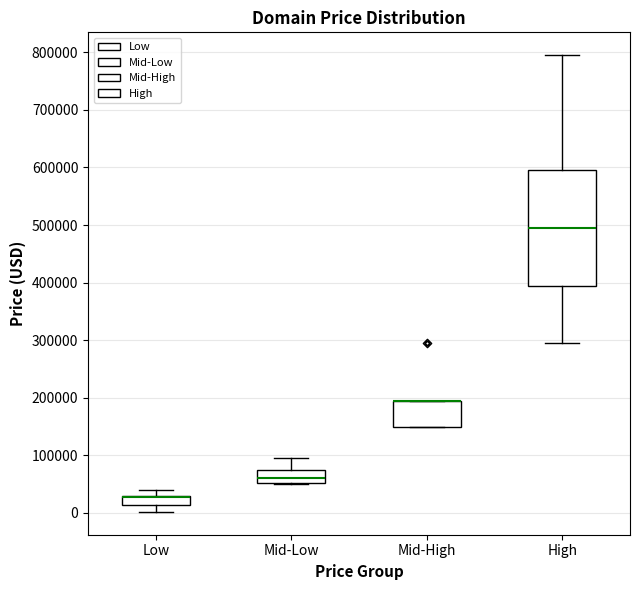

Reading left to right, transcribe this box plot: for each box, give where its median line is, the range the box spans, and where its two whiskers end, as read against the y-axis. The values are not printed on the chart, so give them approximately, as read against the axis.

Low: median 30000 (drawn on the box's upper edge), box 10000 to 30000, whiskers 0 to 40000
Mid-Low: median 60000, box 50000 to 70000, whiskers 50000 to 90000
Mid-High: median 190000 (drawn on the box's upper edge), box 150000 to 190000, whiskers 150000 to 190000
High: median 490000, box 390000 to 590000, whiskers 290000 to 790000